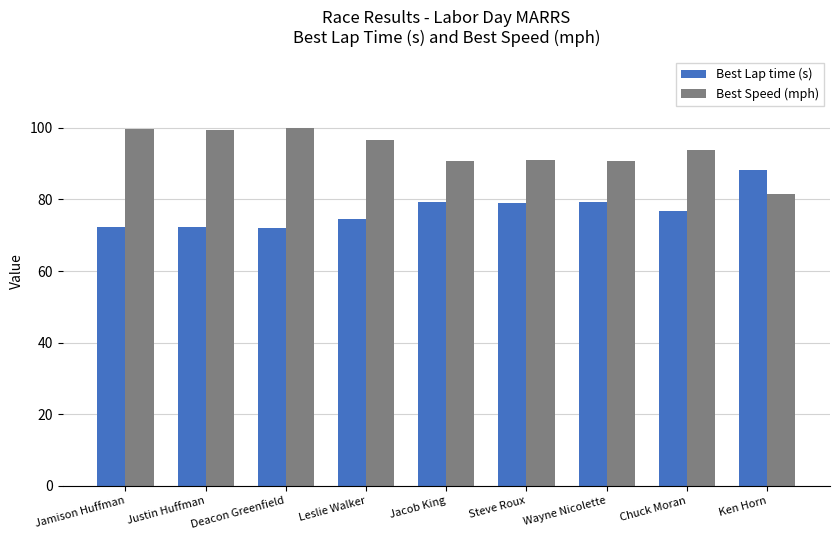

List the series in order of their overall mean, highest first.

Best Speed (mph), Best Lap time (s)